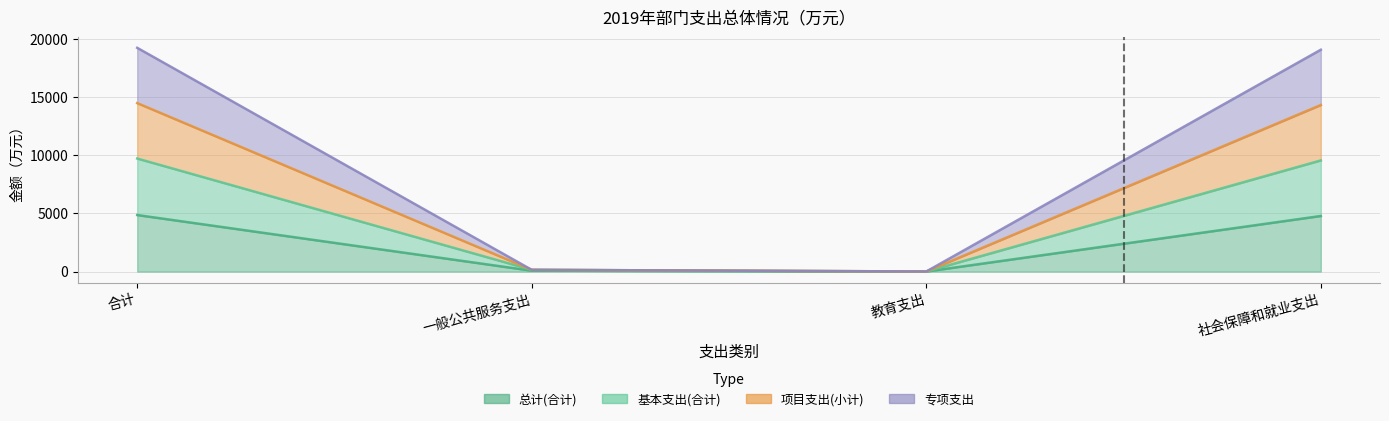

How many lines are shown in the chart?

4